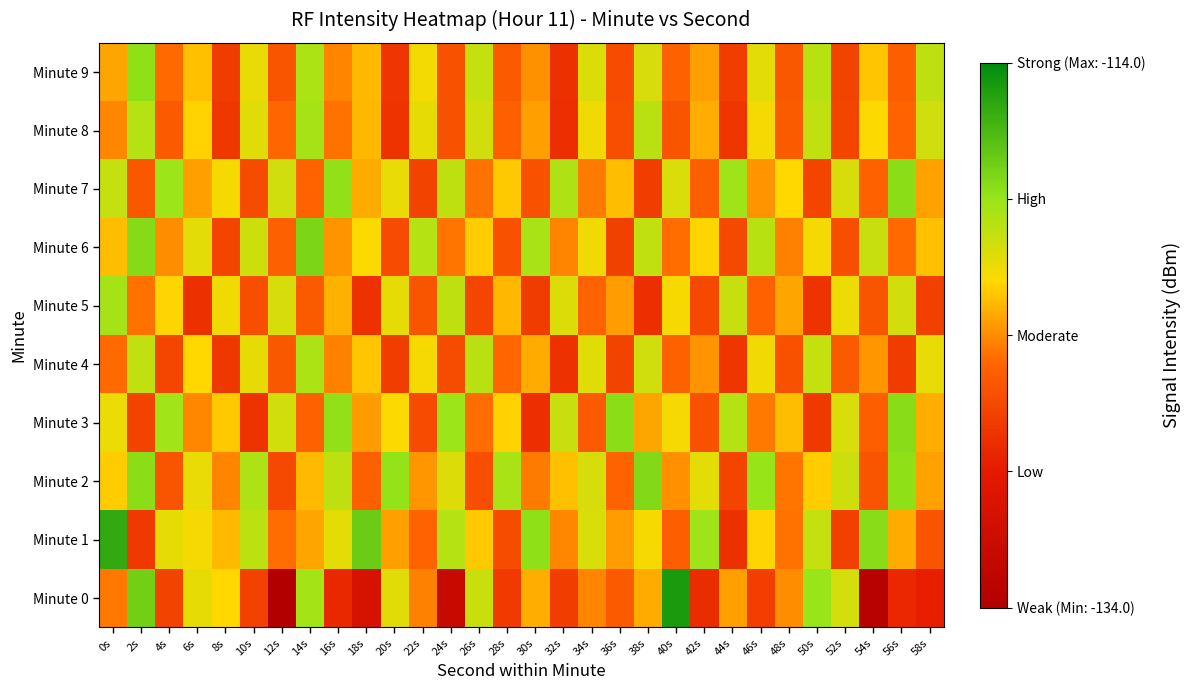

How many distinct data groups are displayed?

10